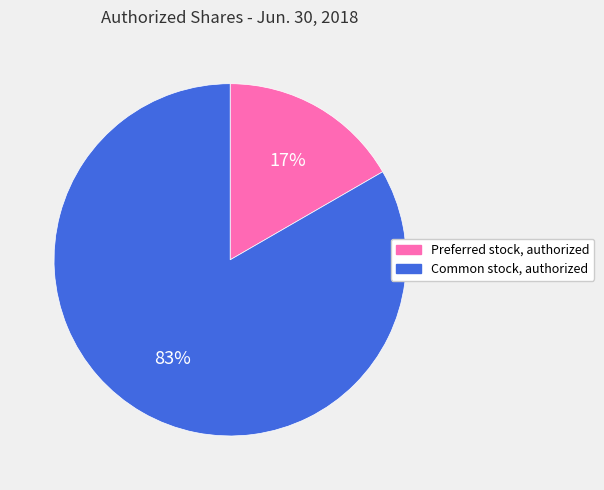

Is the sum of Common stock, authorized and Preferred stock, authorized greater than half?

Yes